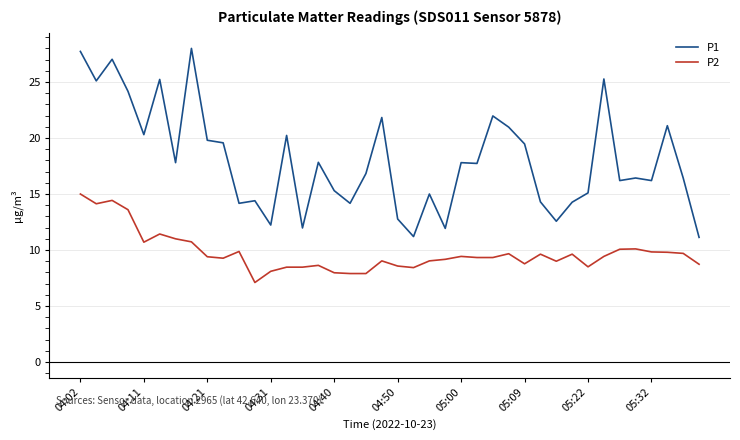

What is the greatest value displayed?

28.0